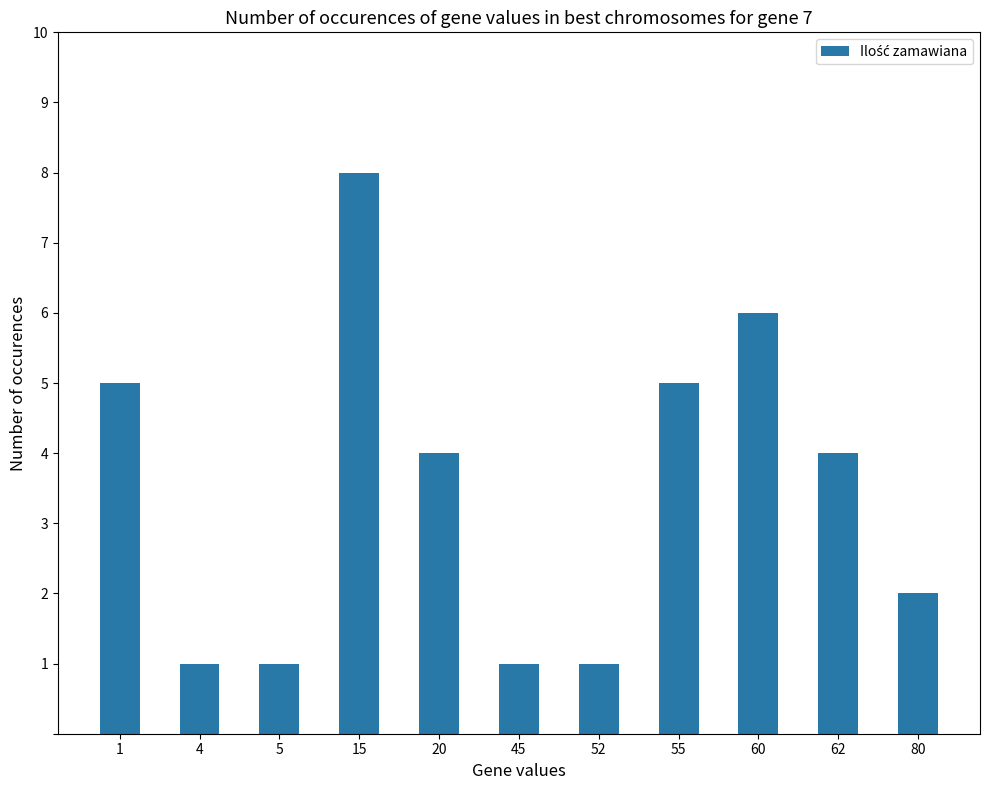

Reading left to right, extract all data points from this chart.

5	1	1	8	4	1	1	5	6	4	2